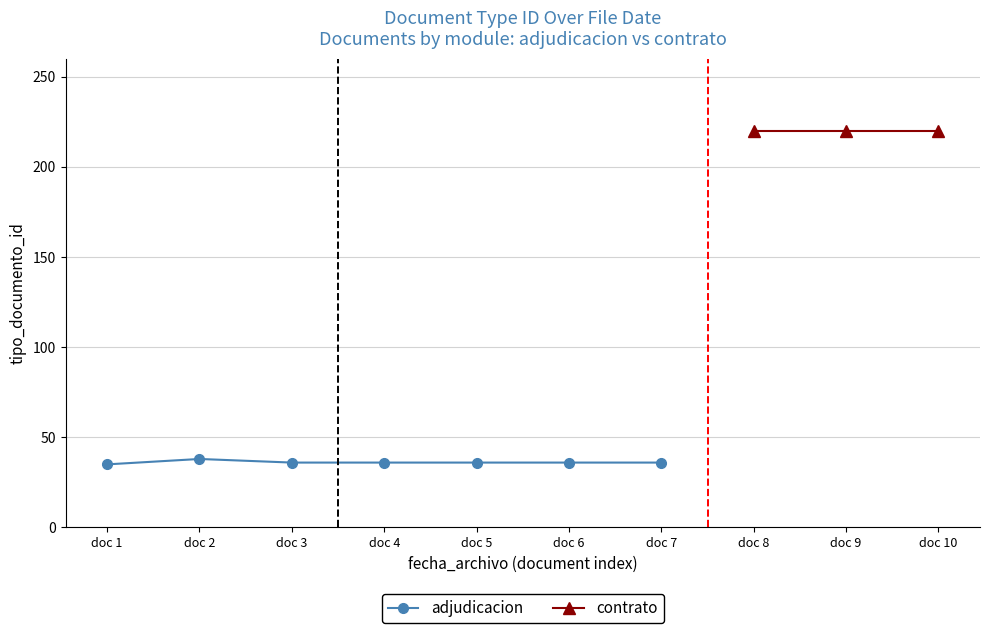

How many points are higher than both their immediate neighbors (excluding endpoints)?

1